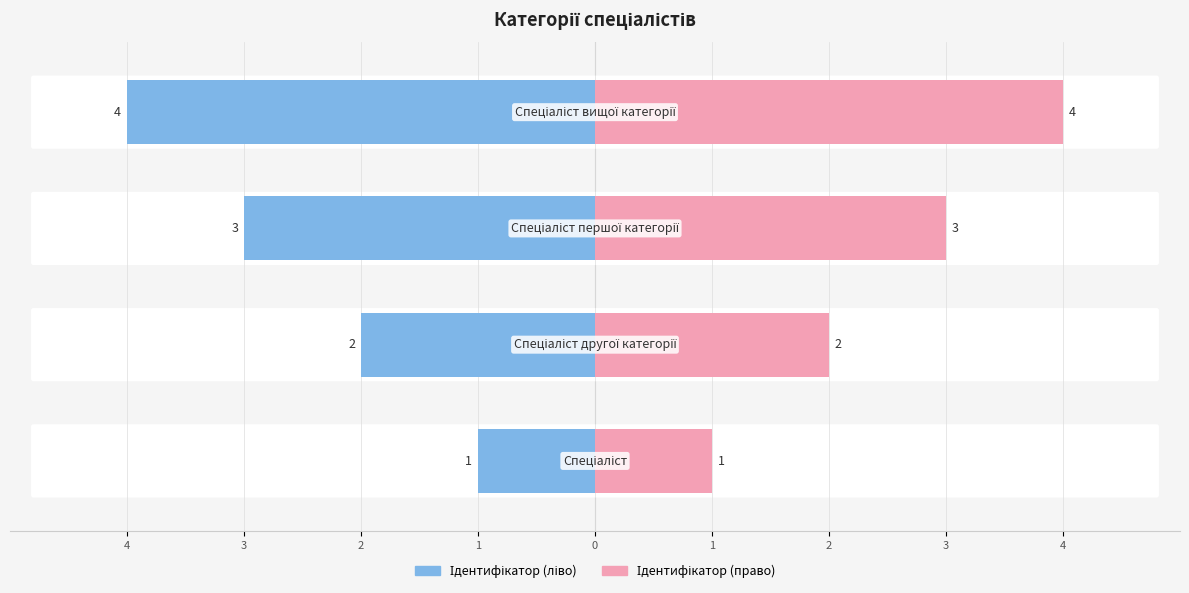

Which series has the largest range (max minus min)?

Ідентифікатор (ліво)